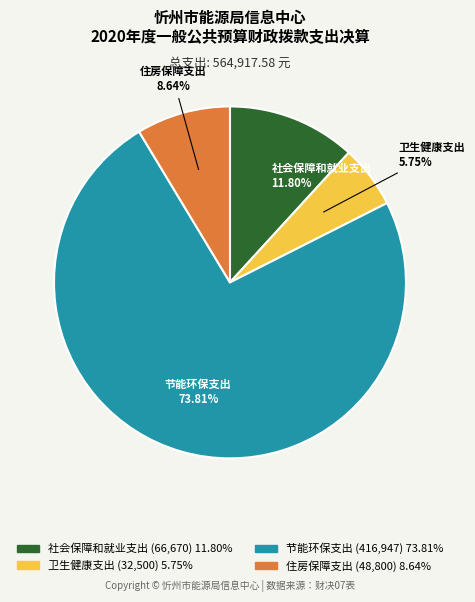

Which category accounts for the majority?

节能环保支出